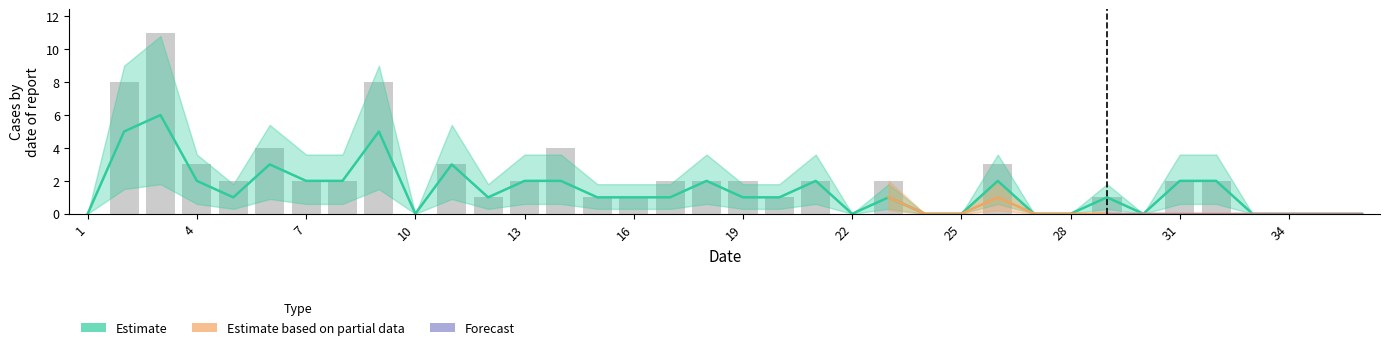

At which category does the chart reach its minimum across all series?

1